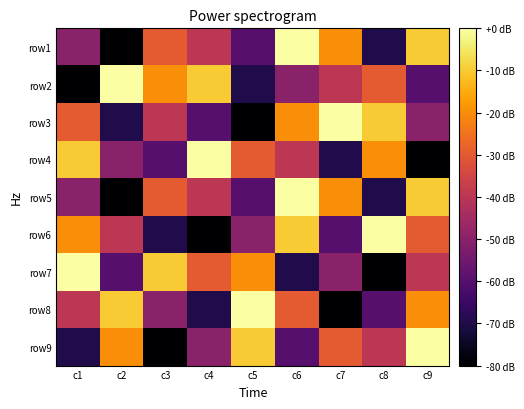

What is the difference between the highest and lowest values at c3?

70